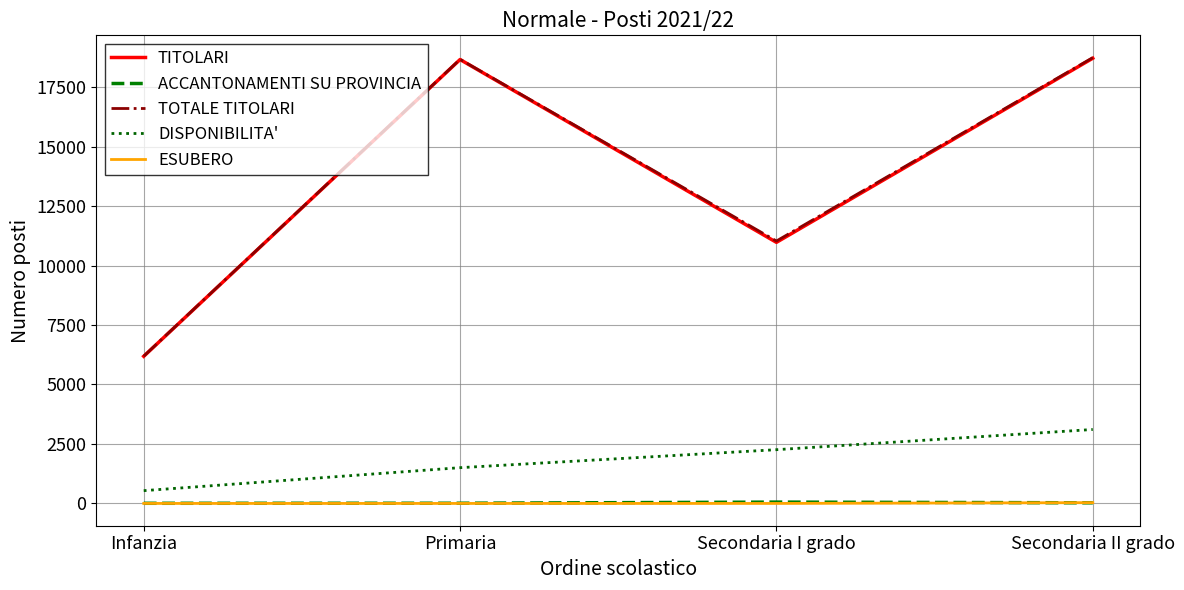

What is the highest value of the TOTALE TITOLARI series?

18738